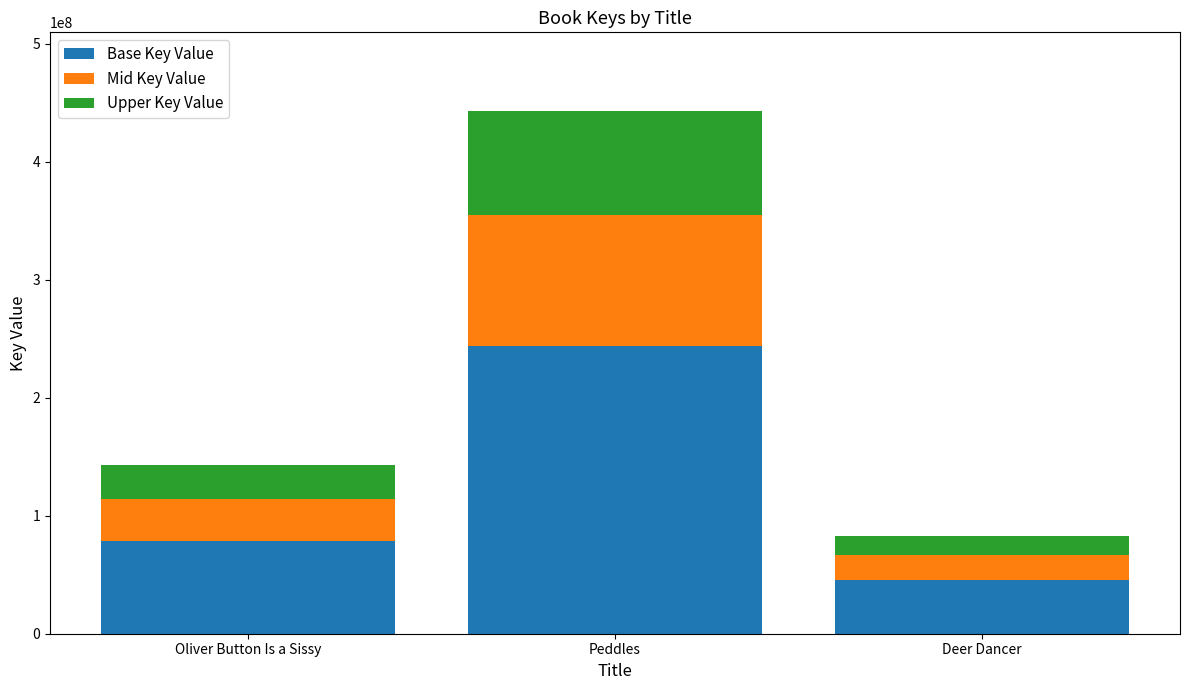

What is the average value of the Base Key Value series?

122727902